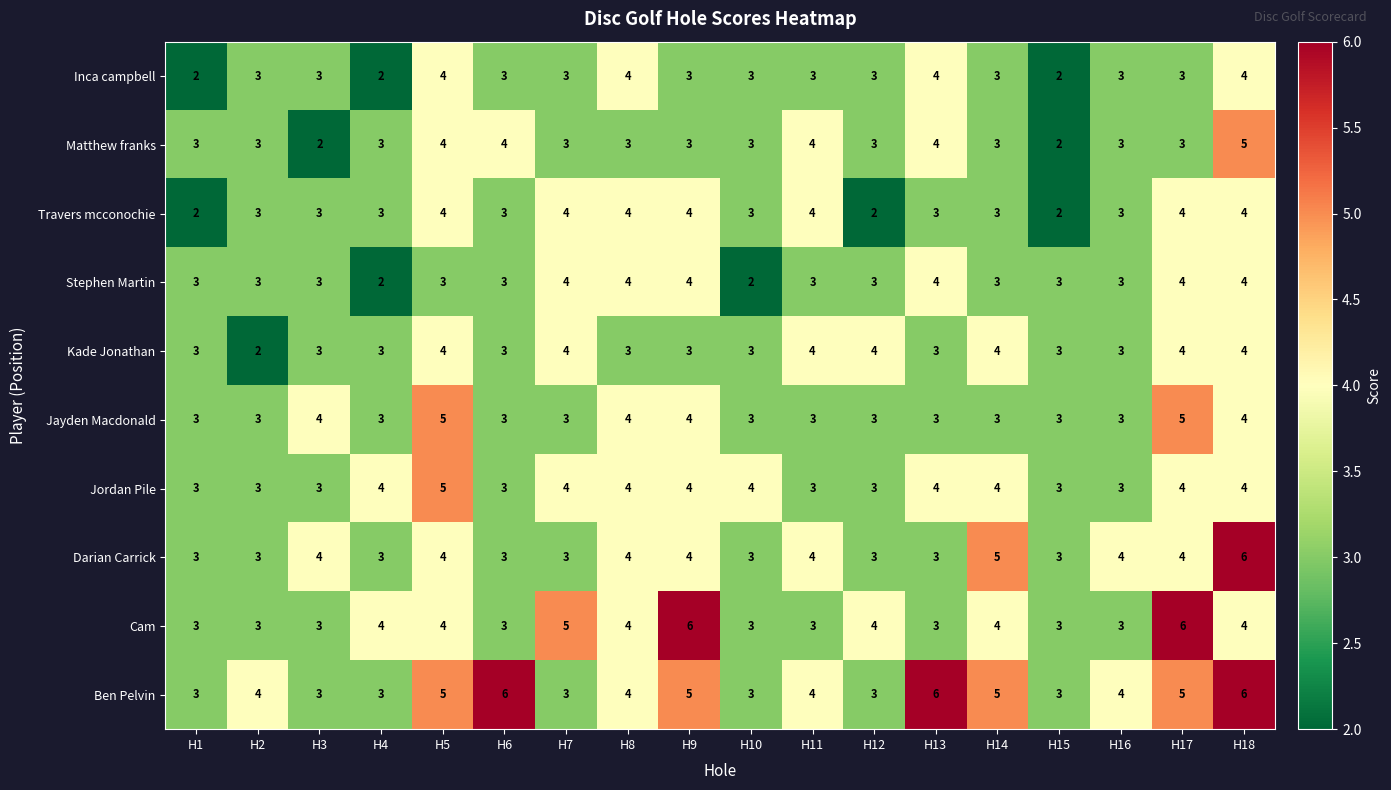

Which series has the largest total across all categories?

Ben Pelvin